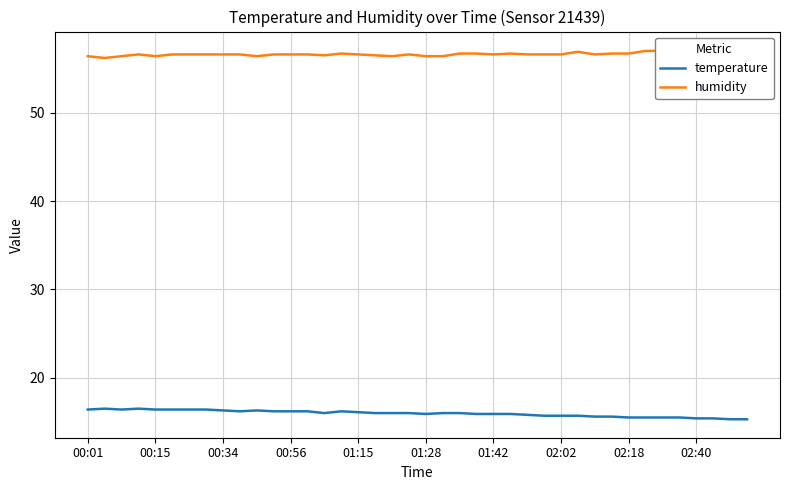

What is the difference between the second highest and second lowest values in the humidity series?

0.6